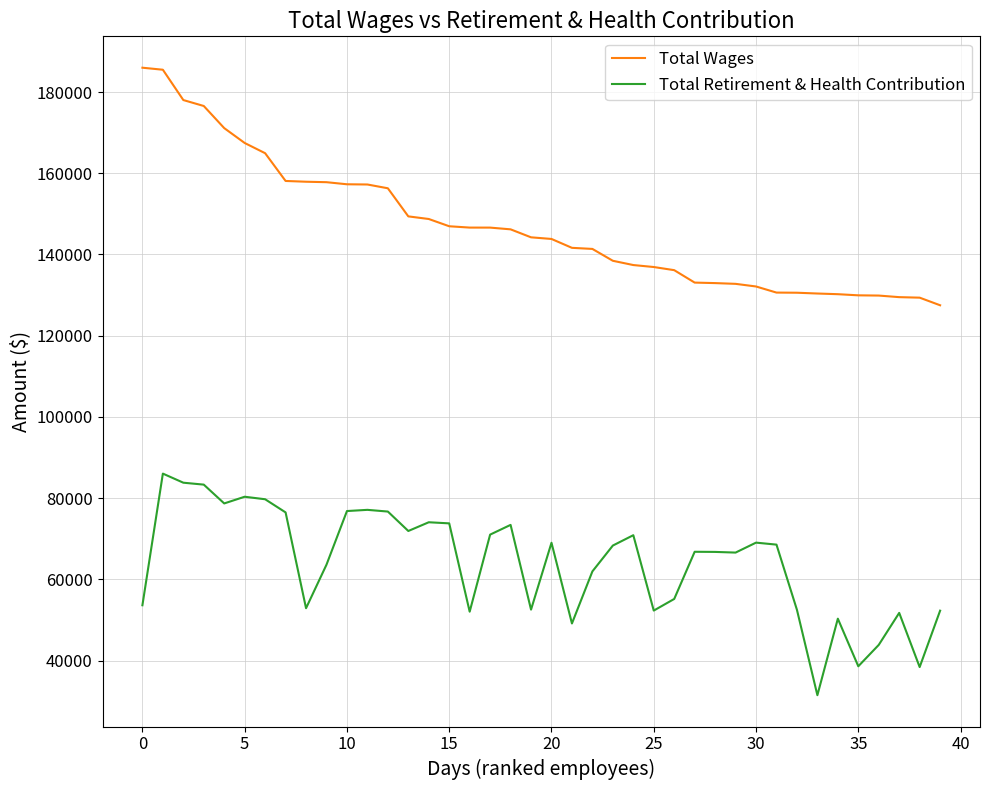

True or false: Total Wages and Total Retirement & Health Contribution cross at least once.

False